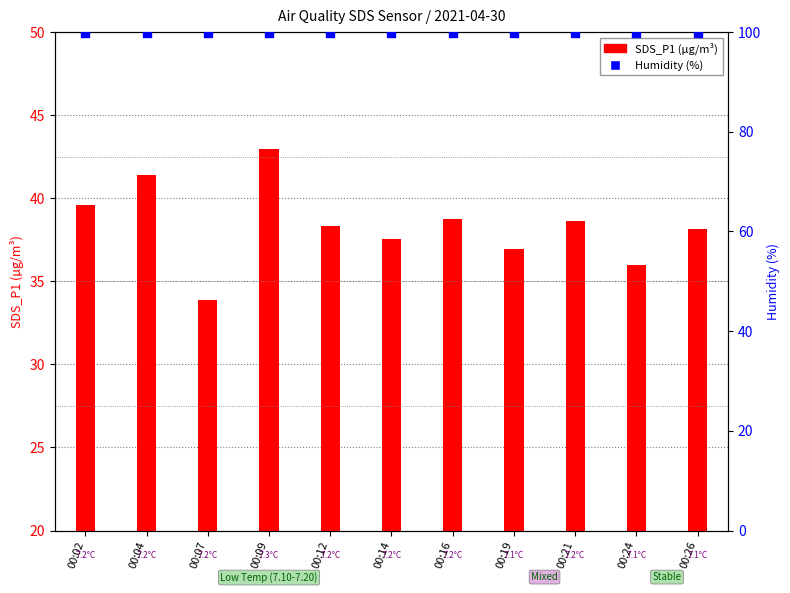

Which series reaches the maximum Y coordinate?

Humidity (%)